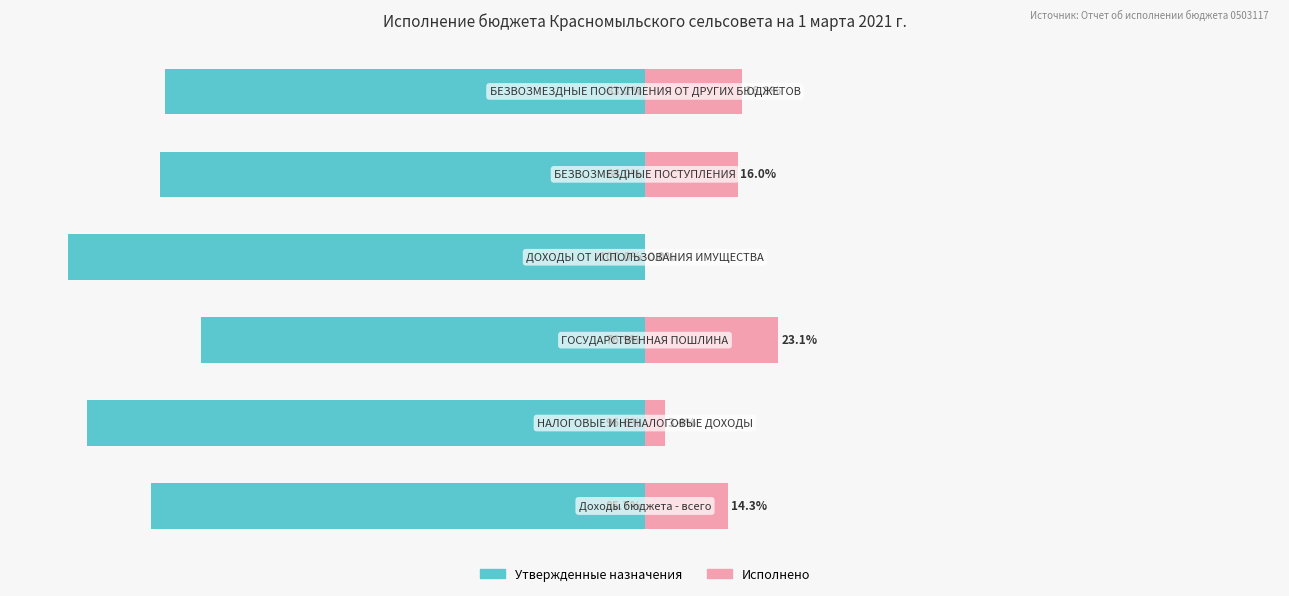

The value of Утвержденные назначения at 0 is -85.7. True or false?

True